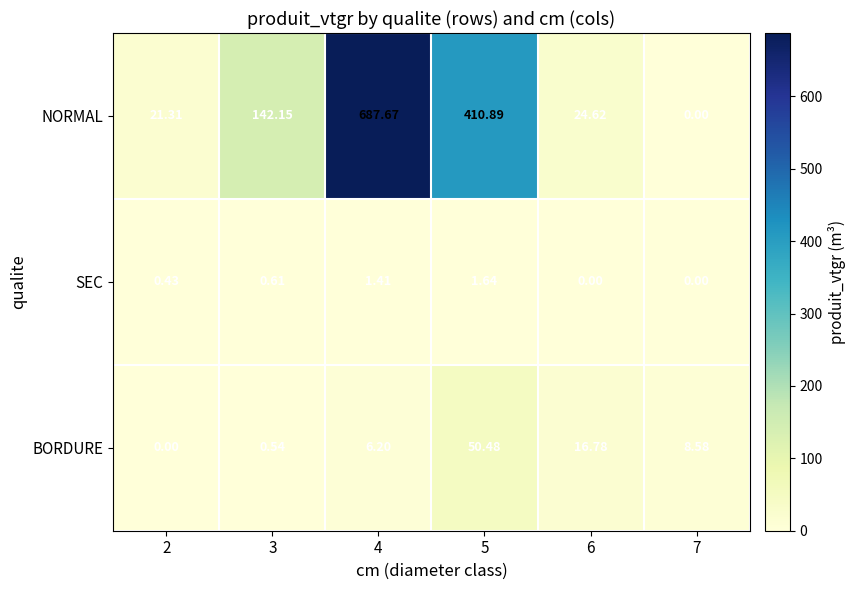

List the series in order of their peak value, lowest first.

SEC, BORDURE, NORMAL